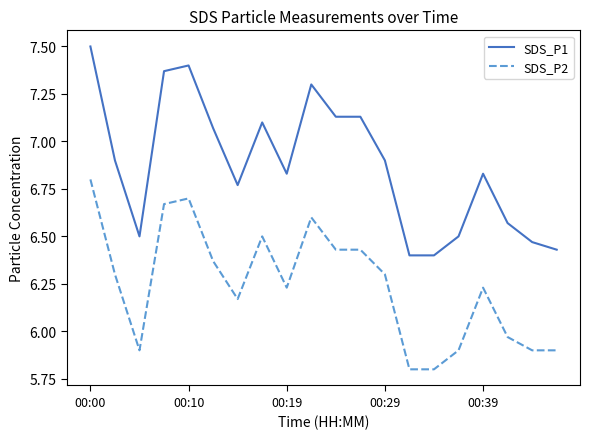

List the series in order of their overall mean, highest first.

SDS_P1, SDS_P2